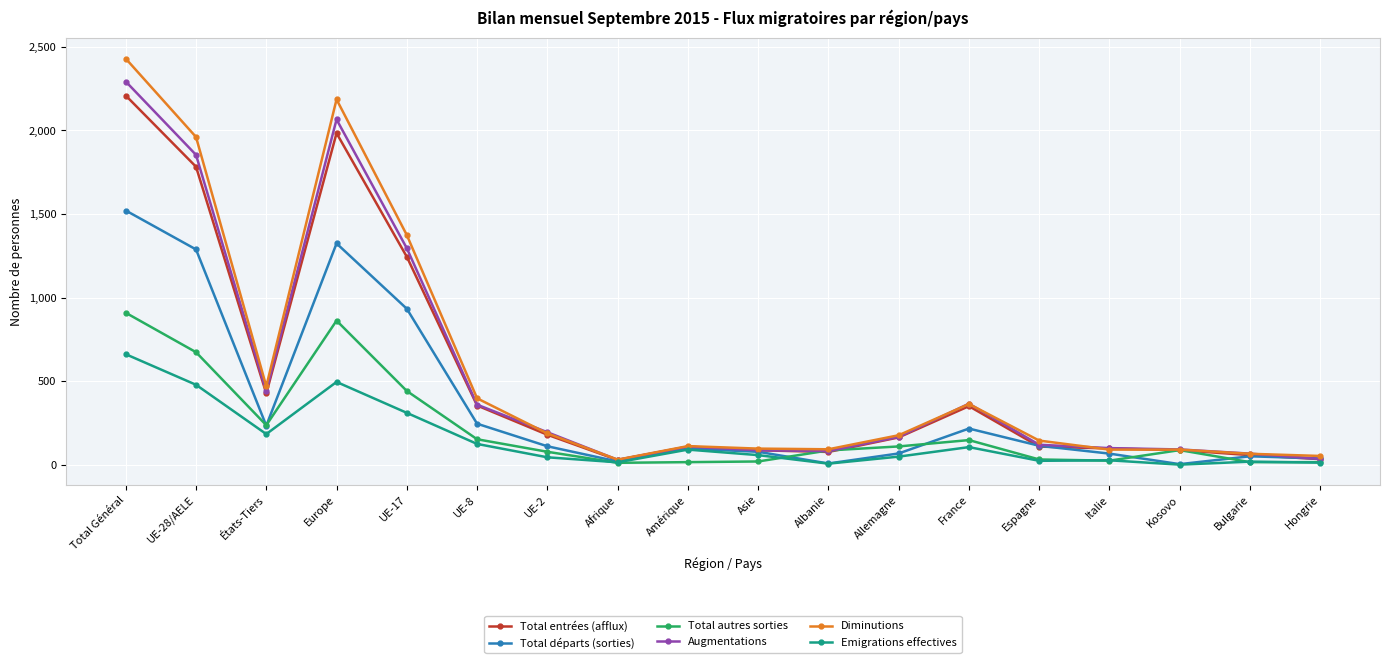

At how many categories does at least one series exceed 1425?

3